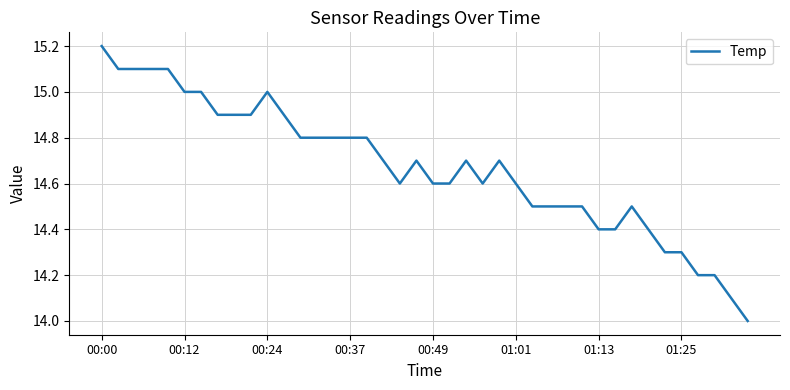

What is the smallest value displayed?

14.0